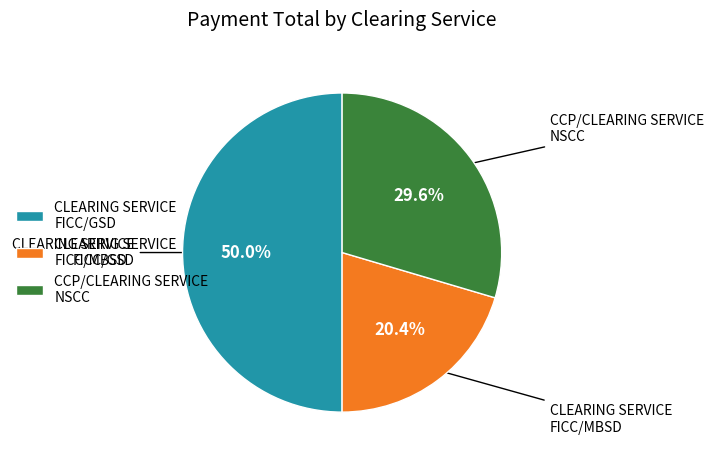

Between CLEARING SERVICE FICC/MBSD and CLEARING SERVICE FICC/GSD, which is larger?

CLEARING SERVICE FICC/GSD